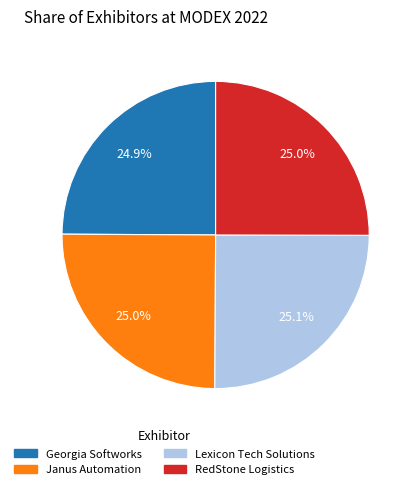

Approximately how many times larger is the value at RedStone Logistics compared to Janus Automation?

1.0